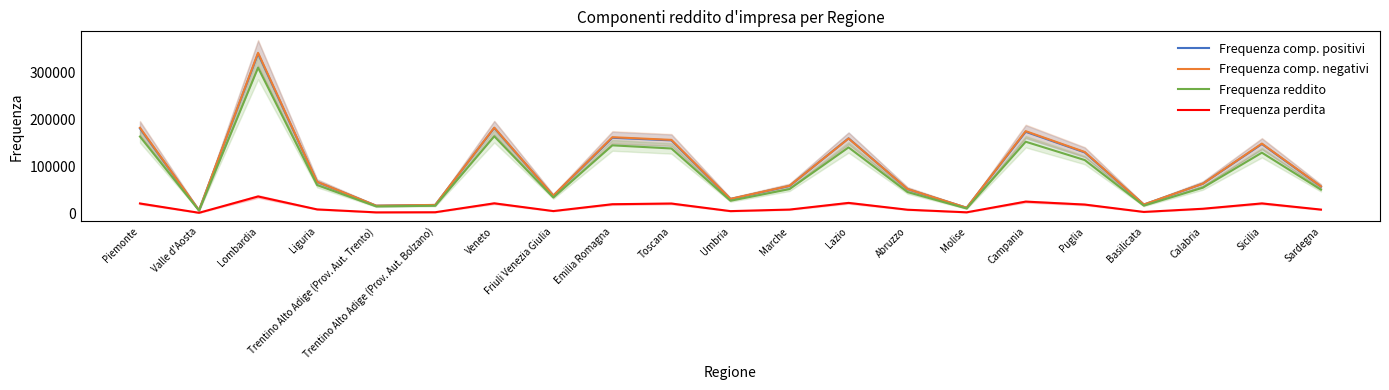

What position from the right is Calabria?

3